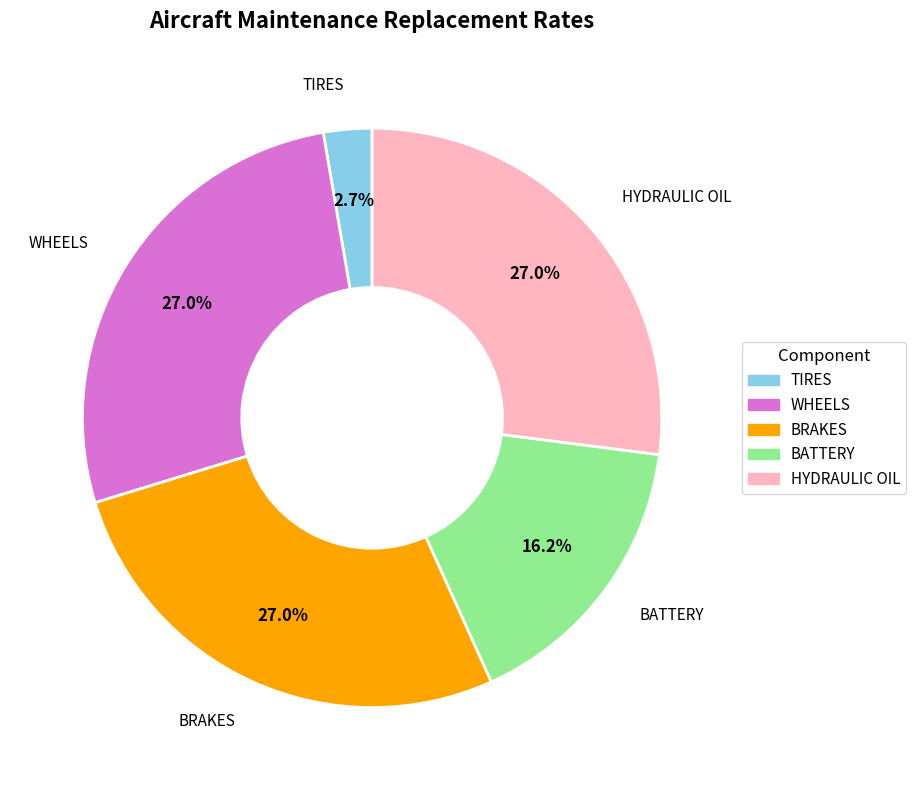

Count the number of slices in the pie.

5